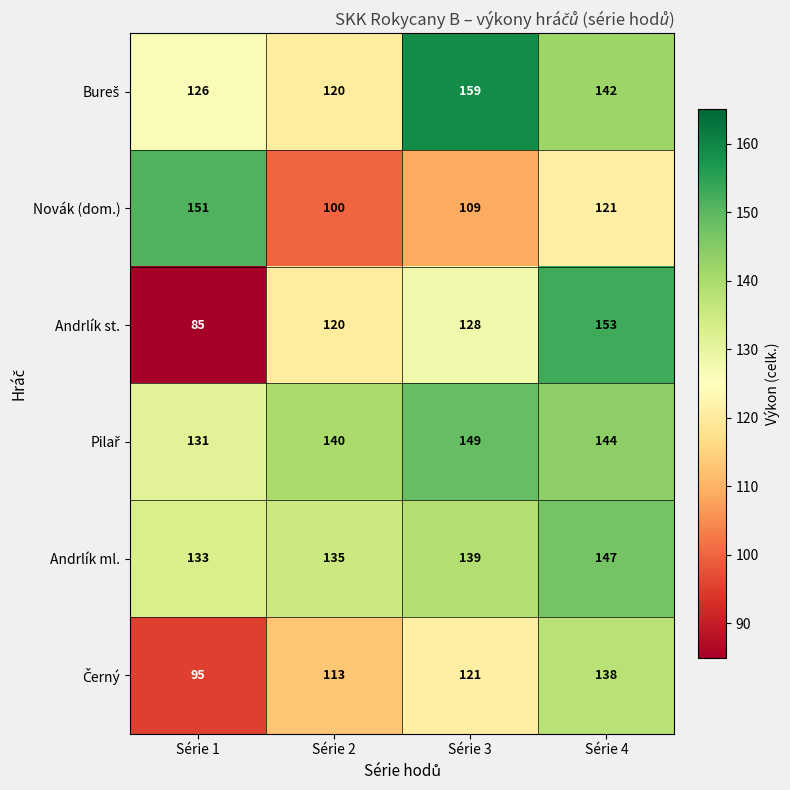

The value of Andrlík st. at Série 2 is 45. True or false?

False